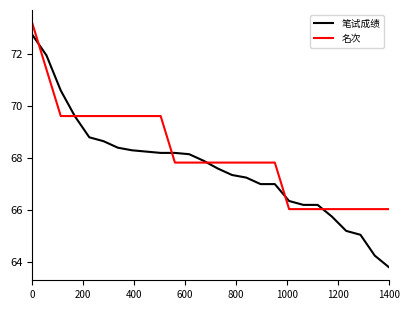

What is the maximum value shown in the chart?

73.2